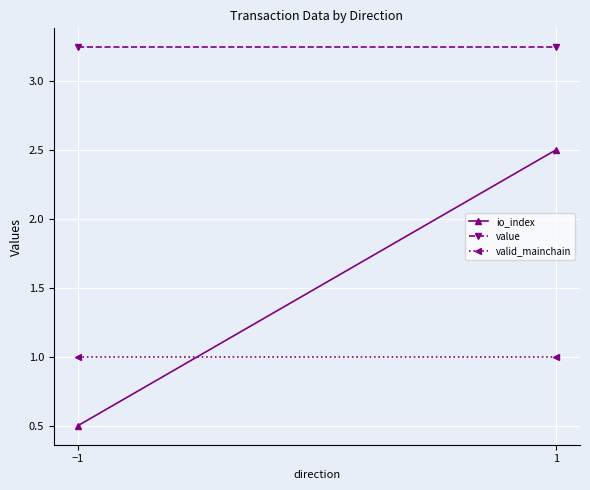

What is the sum of the value values at −1 and 1?

6.5